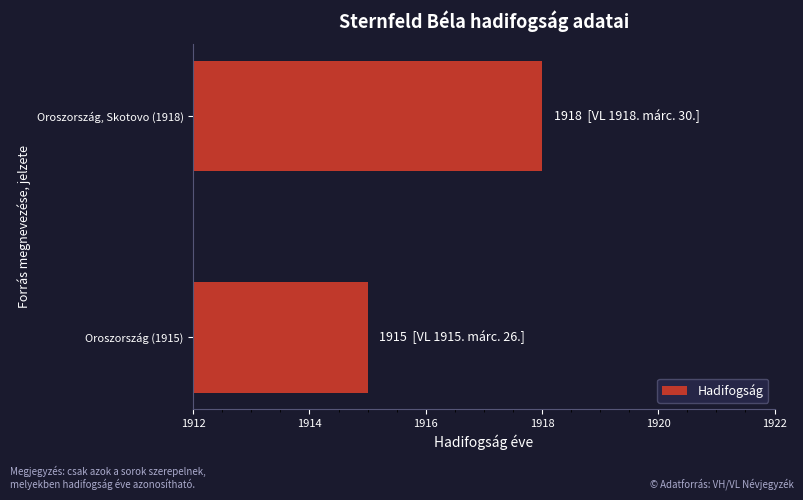

Which category has the lowest value across all series?

Oroszország (1915)